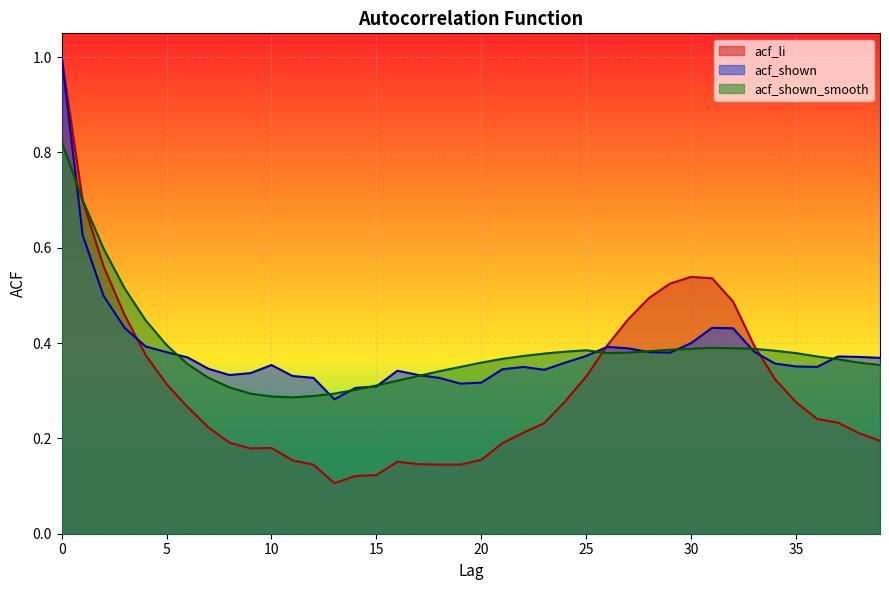

True or false: acf_li and acf_shown cross at least once.

True